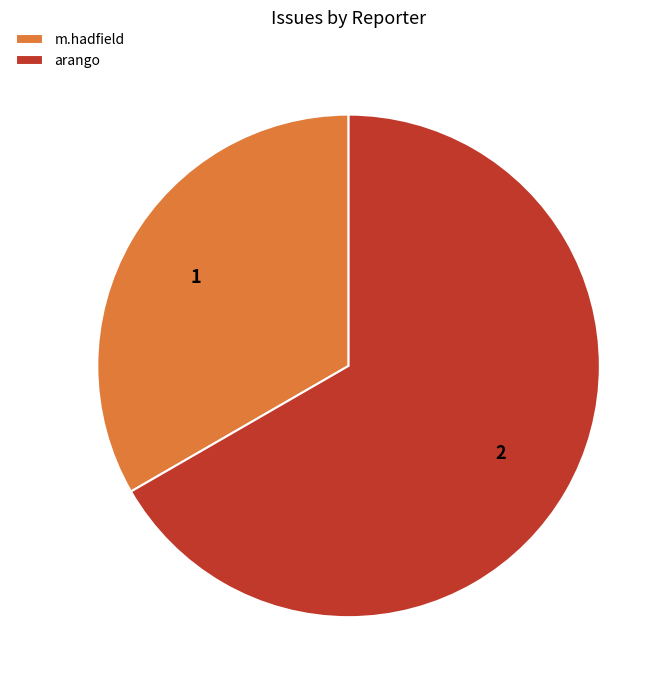

Which category has the smallest portion of the pie?

m.hadfield